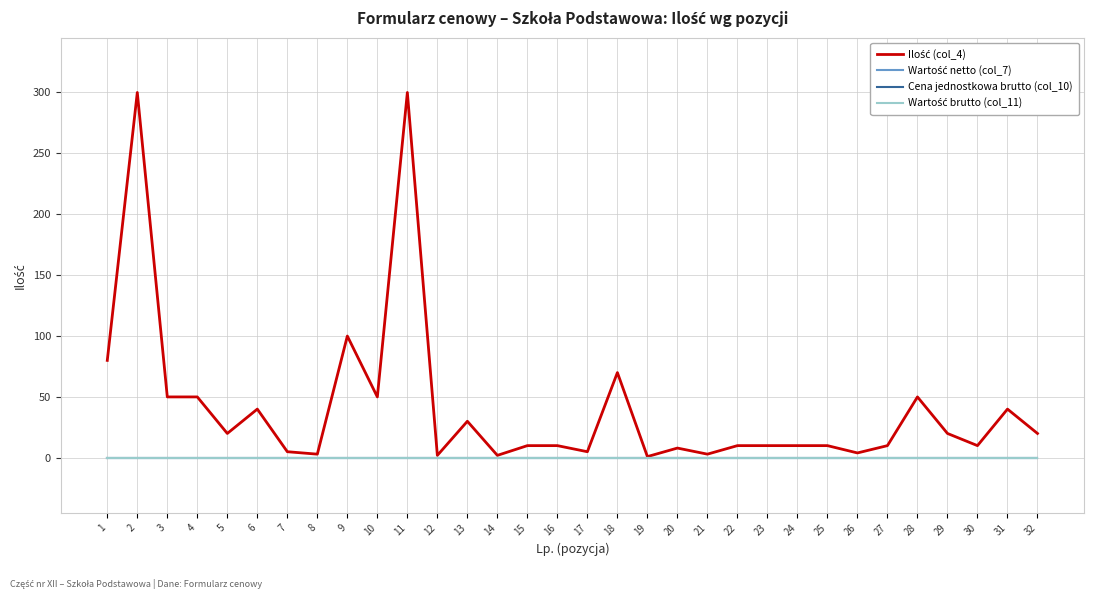

Is this an area chart (filled region under the line)?

No